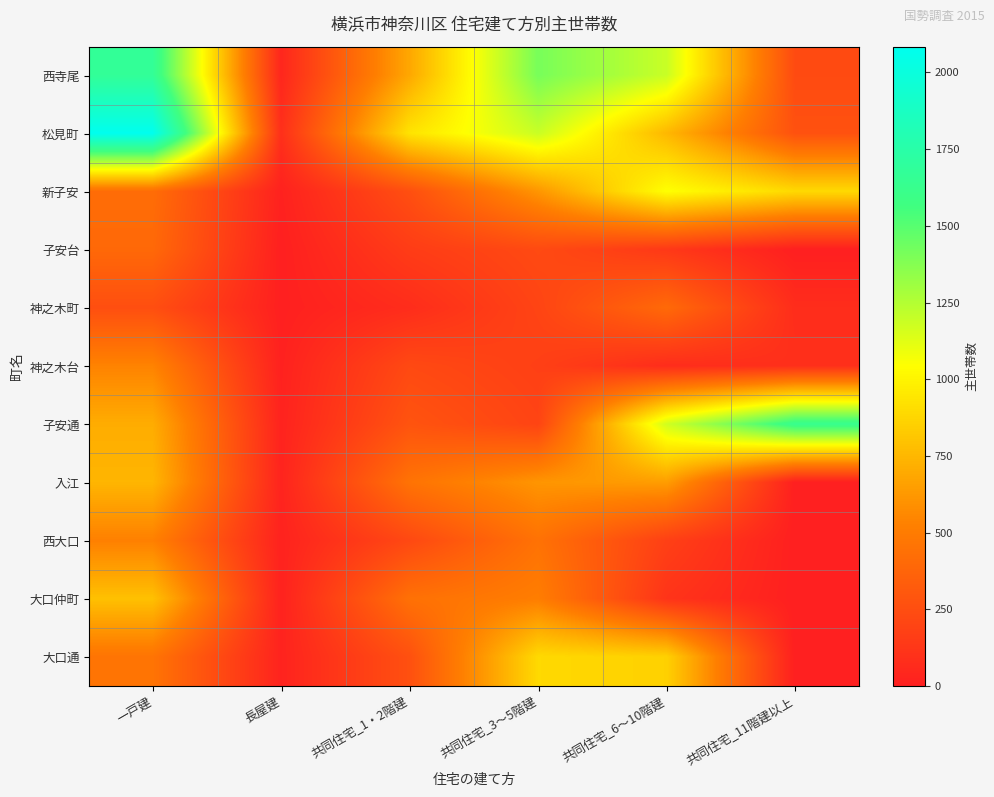

Reading left to right, extract all data points from this chart.

西寺尾: 一戸建=1673	長屋建=40	共同住宅_1・2階建=686	共同住宅_3～5階建=1409	共同住宅_6～10階建=1189	共同住宅_11階建以上=235
松見町: 一戸建=2084	長屋建=87	共同住宅_1・2階建=930	共同住宅_3～5階建=1190	共同住宅_6～10階建=751	共同住宅_11階建以上=271
新子安: 一戸建=423	長屋建=13	共同住宅_1・2階建=258	共同住宅_3～5階建=613	共同住宅_6～10階建=1044	共同住宅_11階建以上=888
子安台: 一戸建=398	長屋建=2	共同住宅_1・2階建=156	共同住宅_3～5階建=231	共同住宅_6～10階建=137	共同住宅_11階建以上=0
神之木町: 一戸建=255	長屋建=3	共同住宅_1・2階建=73	共同住宅_3～5階建=200	共同住宅_6～10階建=404	共同住宅_11階建以上=74
神之木台: 一戸建=536	長屋建=12	共同住宅_1・2階建=227	共同住宅_3～5階建=176	共同住宅_6～10階建=72	共同住宅_11階建以上=89
子安通: 一戸建=706	長屋建=20	共同住宅_1・2階建=284	共同住宅_3～5階建=199	共同住宅_6～10階建=1169	共同住宅_11階建以上=1629
入江: 一戸建=742	長屋建=26	共同住宅_1・2階建=455	共同住宅_3～5階建=611	共同住宅_6～10階建=644	共同住宅_11階建以上=0
西大口: 一戸建=523	長屋建=17	共同住宅_1・2階建=224	共同住宅_3～5階建=449	共同住宅_6～10階建=177	共同住宅_11階建以上=0
大口仲町: 一戸建=787	長屋建=16	共同住宅_1・2階建=443	共同住宅_3～5階建=511	共同住宅_6～10階建=111	共同住宅_11階建以上=0
大口通: 一戸建=461	長屋建=22	共同住宅_1・2階建=265	共同住宅_3～5階建=888	共同住宅_6～10階建=854	共同住宅_11階建以上=0